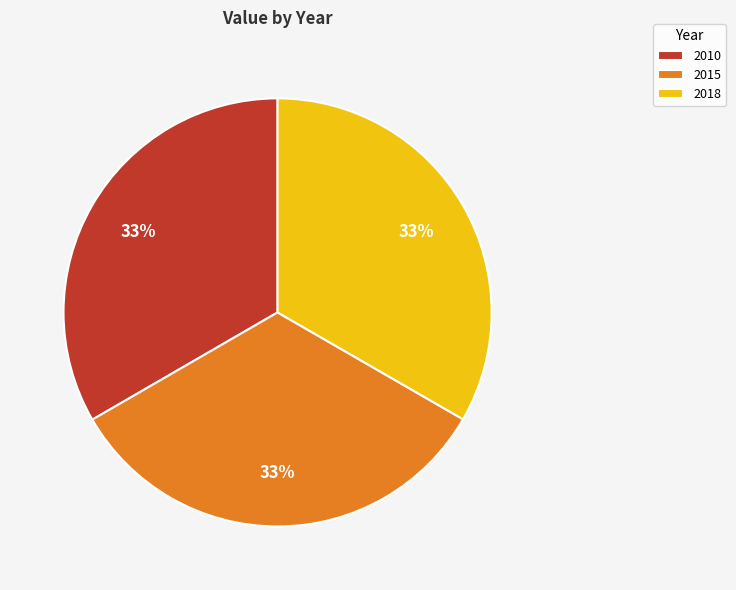

Is there a majority slice in this chart?

No